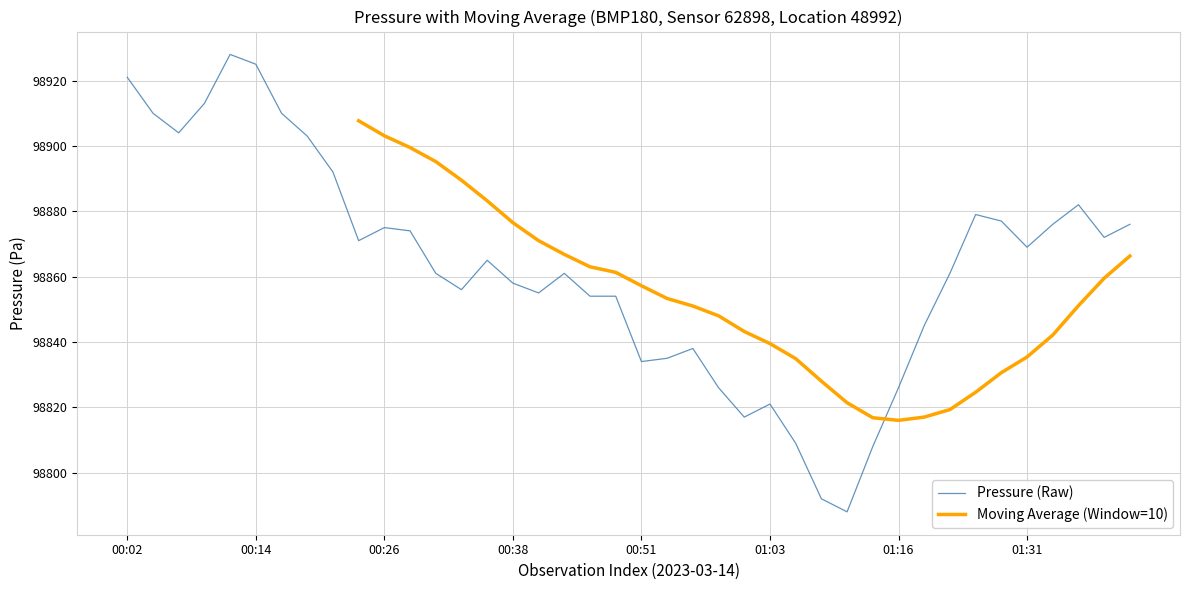

What is the sum of all values?

3954521